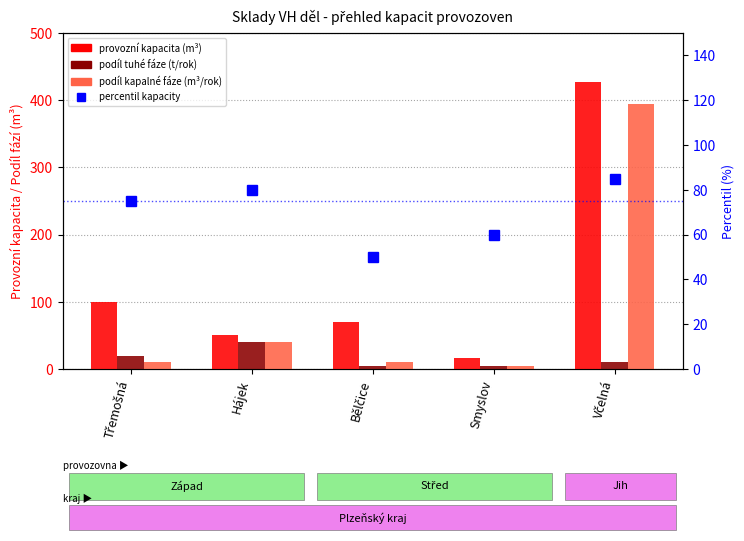

Where is provozní kapacita (col_5) nearest to the value 221?

Třemošná